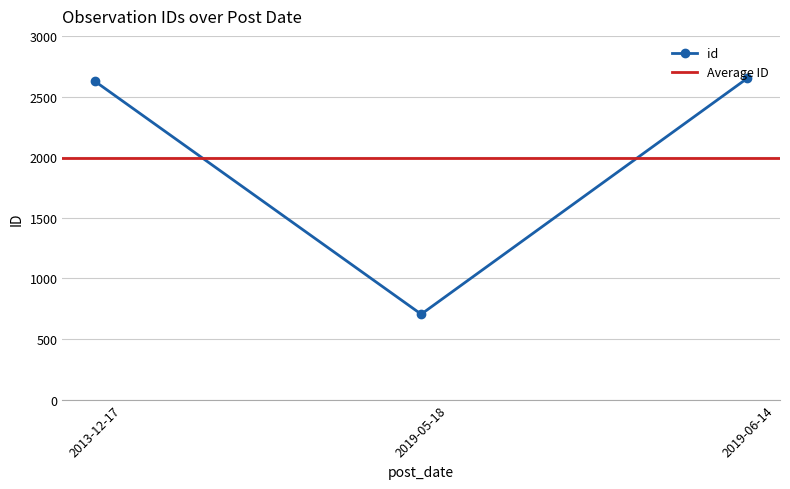

Rank the categories by value from highest to lowest.

2019-06-14, 2013-12-17, 2019-05-18